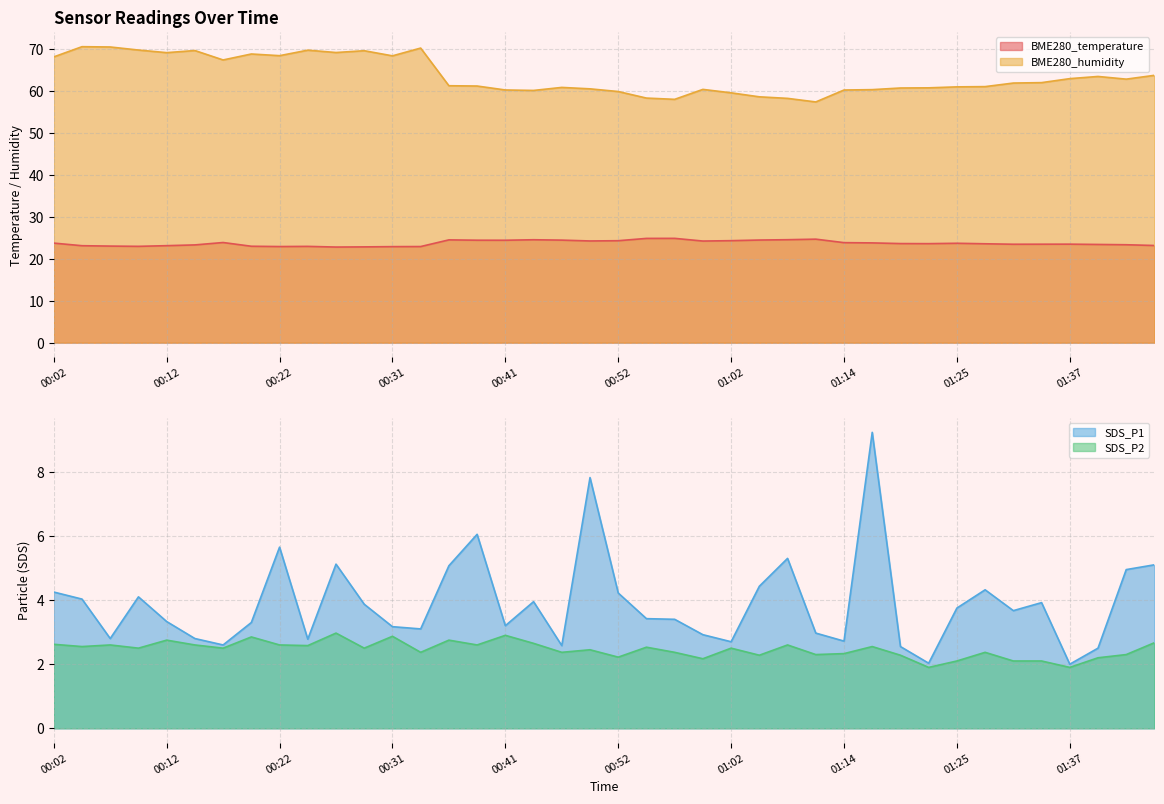

What is the difference between the maximum and second lowest values in the BME280_temperature series?

2.0